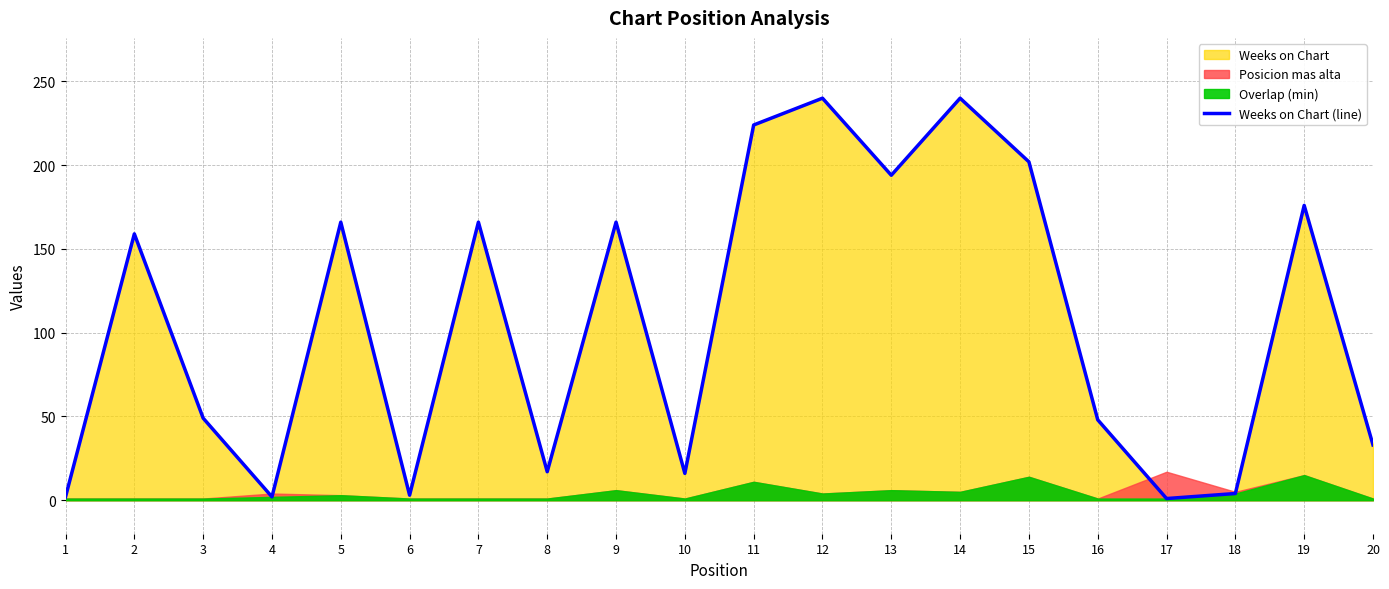

What is the sum of the values at 17 and 13?

195